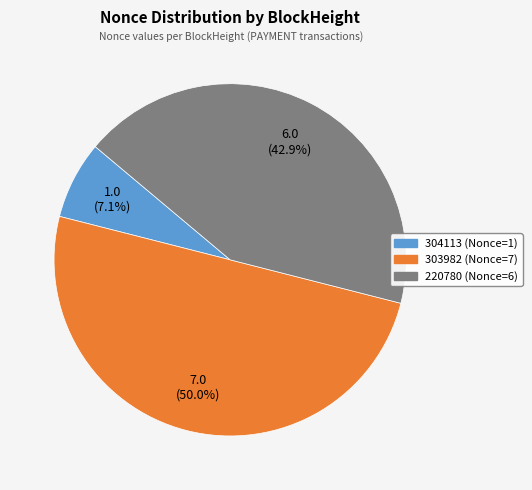

How many slices are in this pie chart?

3